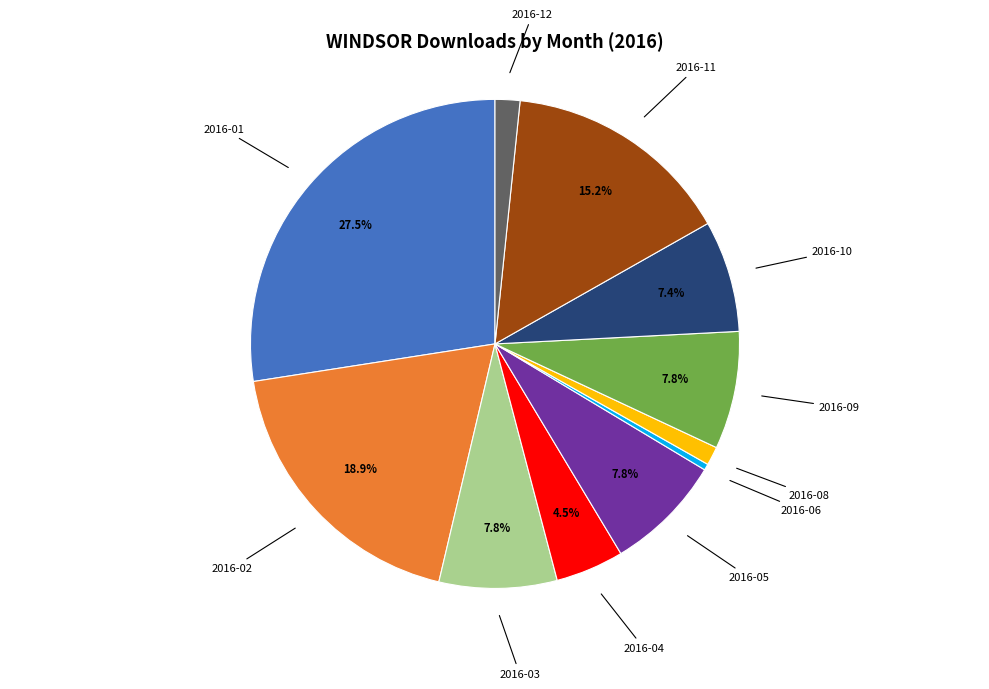

Which slice is the smallest?

2016-06